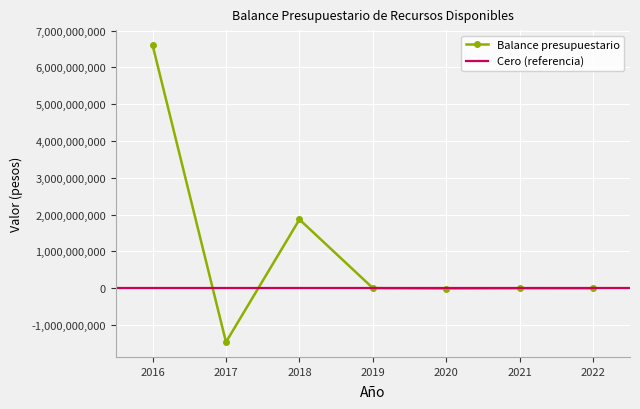

What is the change in value from 2016 to 2020?

-6617254374